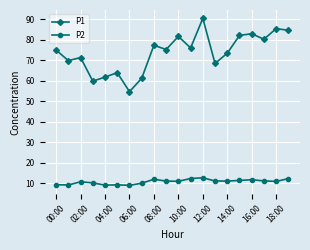

Rank the series by their average value, from lowest to highest.

P2, P1